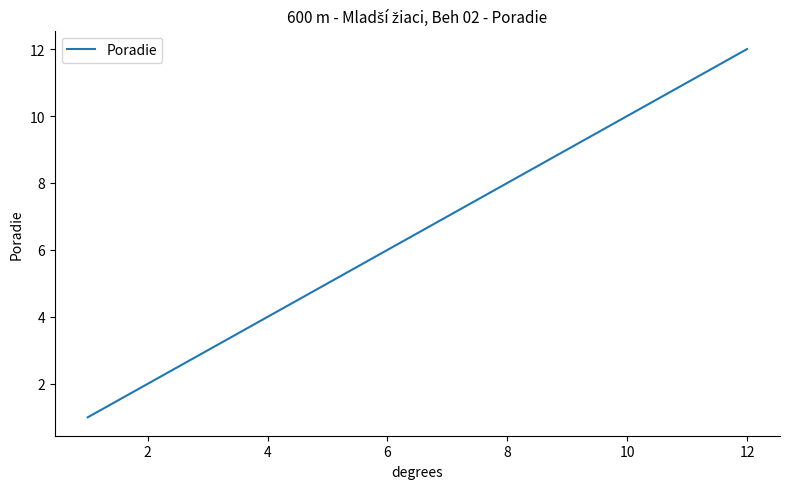

What is the maximum value shown in the chart?

12